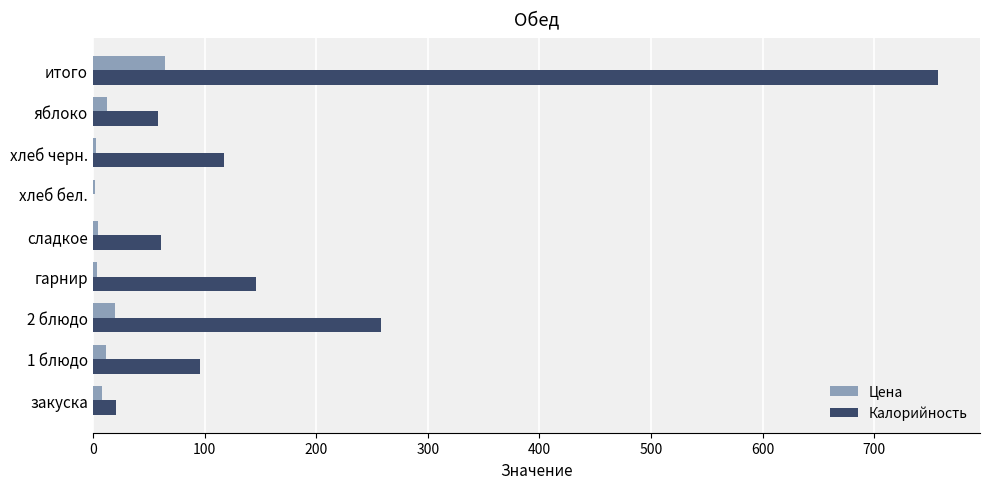

Which series changed the most between 2 блюдо and хлеб бел.?

Калорийность